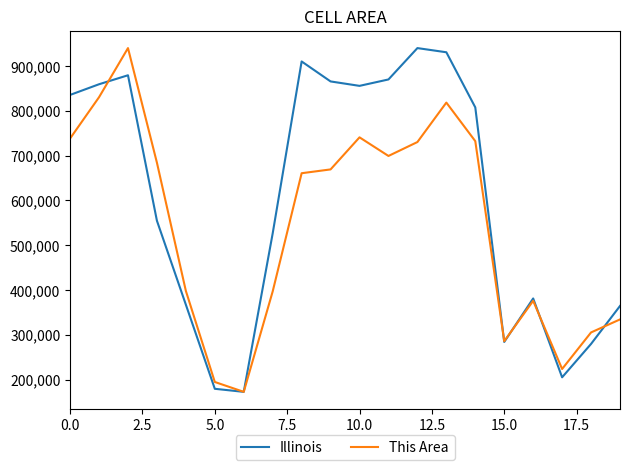

Rank the series by their average value, from highest to lowest.

Illinois, This Area